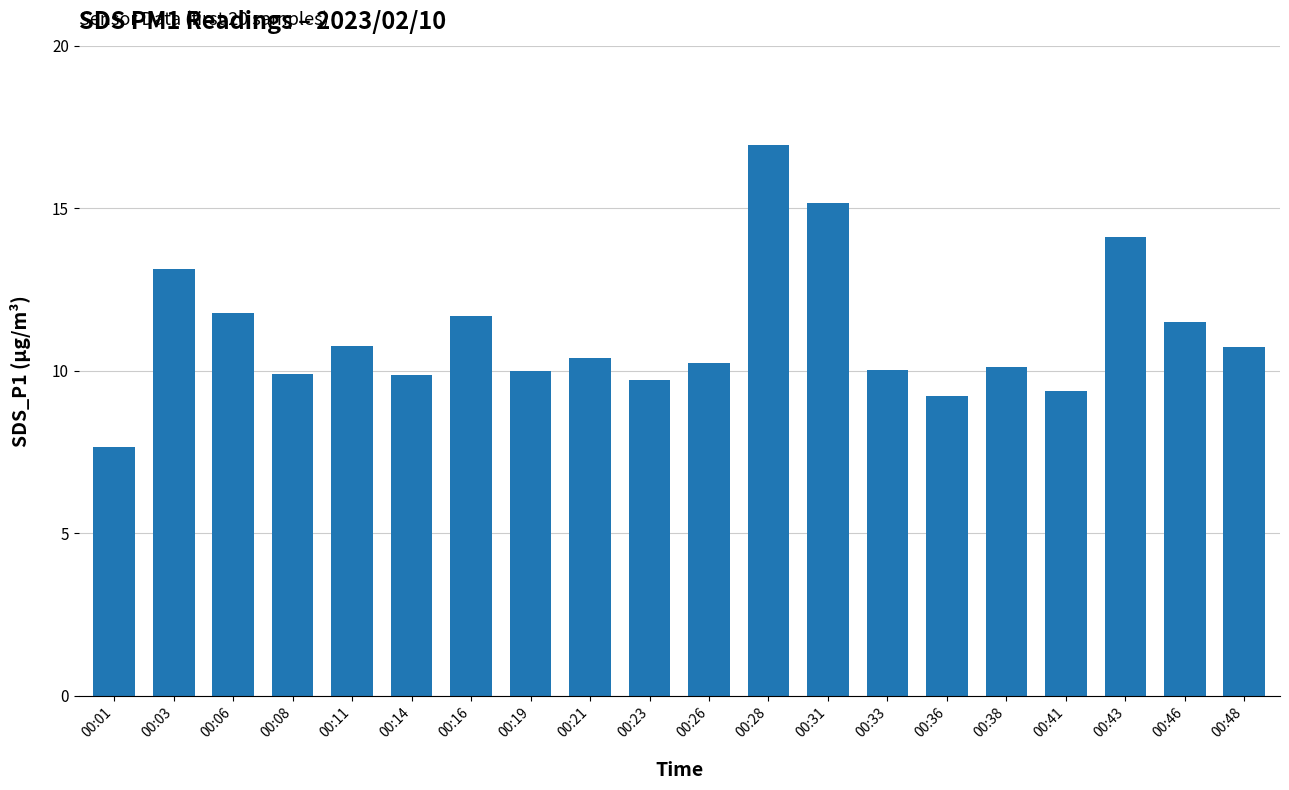

What is the sum of all values?

222.4